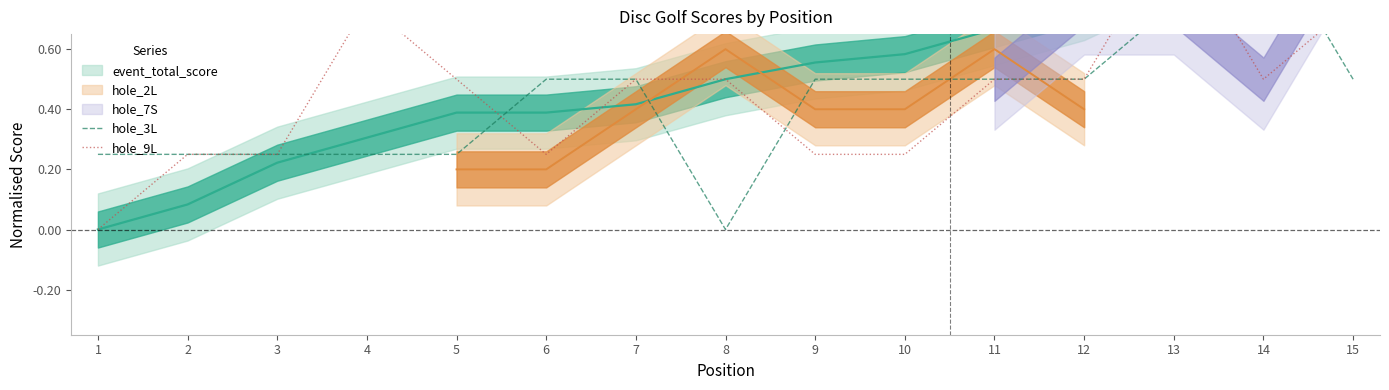

True or false: hole_9L has a value of 0.5 at 12.

True